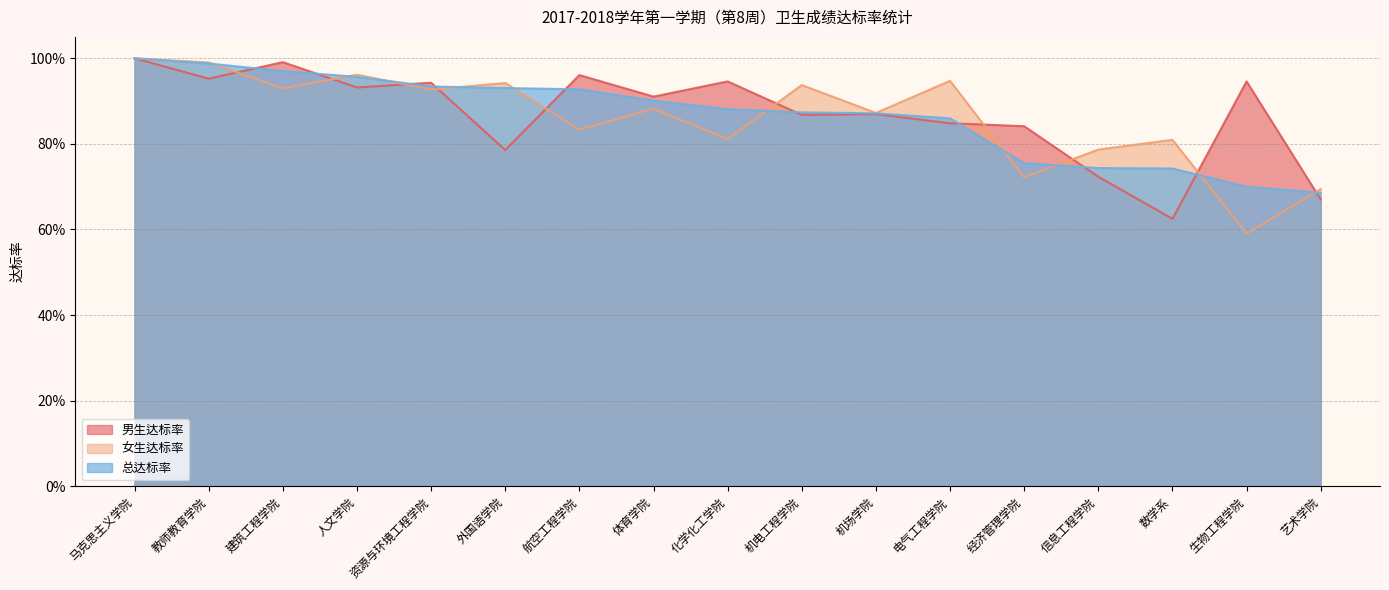

Reading left to right, transcribe all the data shown in this chart.

男生达标率: 1.0	1.0	1.0	0.9	0.9	0.8	1.0	0.9	0.9	0.9	0.9	0.8	0.8	0.7	0.6	0.9	0.7
女生达标率: 1.0	1.0	0.9	1.0	0.9	0.9	0.8	0.9	0.8	0.9	0.9	0.9	0.7	0.8	0.8	0.6	0.7
总达标率: 1.0	1.0	1.0	1.0	0.9	0.9	0.9	0.9	0.9	0.9	0.9	0.9	0.8	0.7	0.7	0.7	0.7